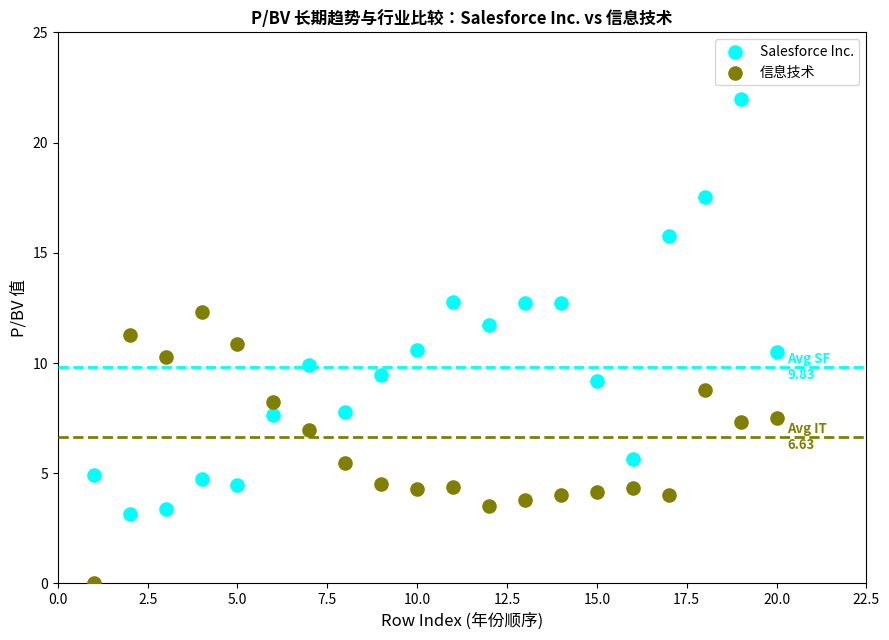

Which series has the largest Y range (max minus min)?

Salesforce Inc.